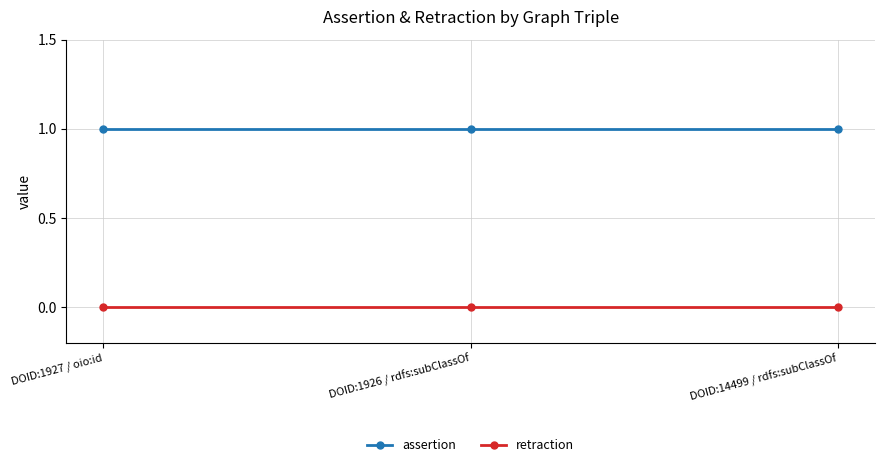

Reading left to right, what are all the values shown in this chart?

assertion: 1	1	1
retraction: 0	0	0